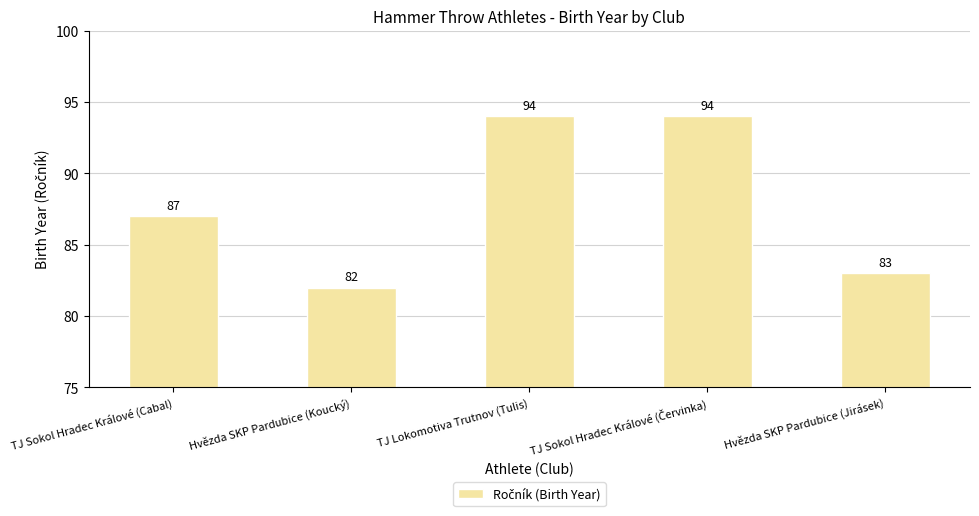

Are the bars grouped side by side (vs. stacked)?

No